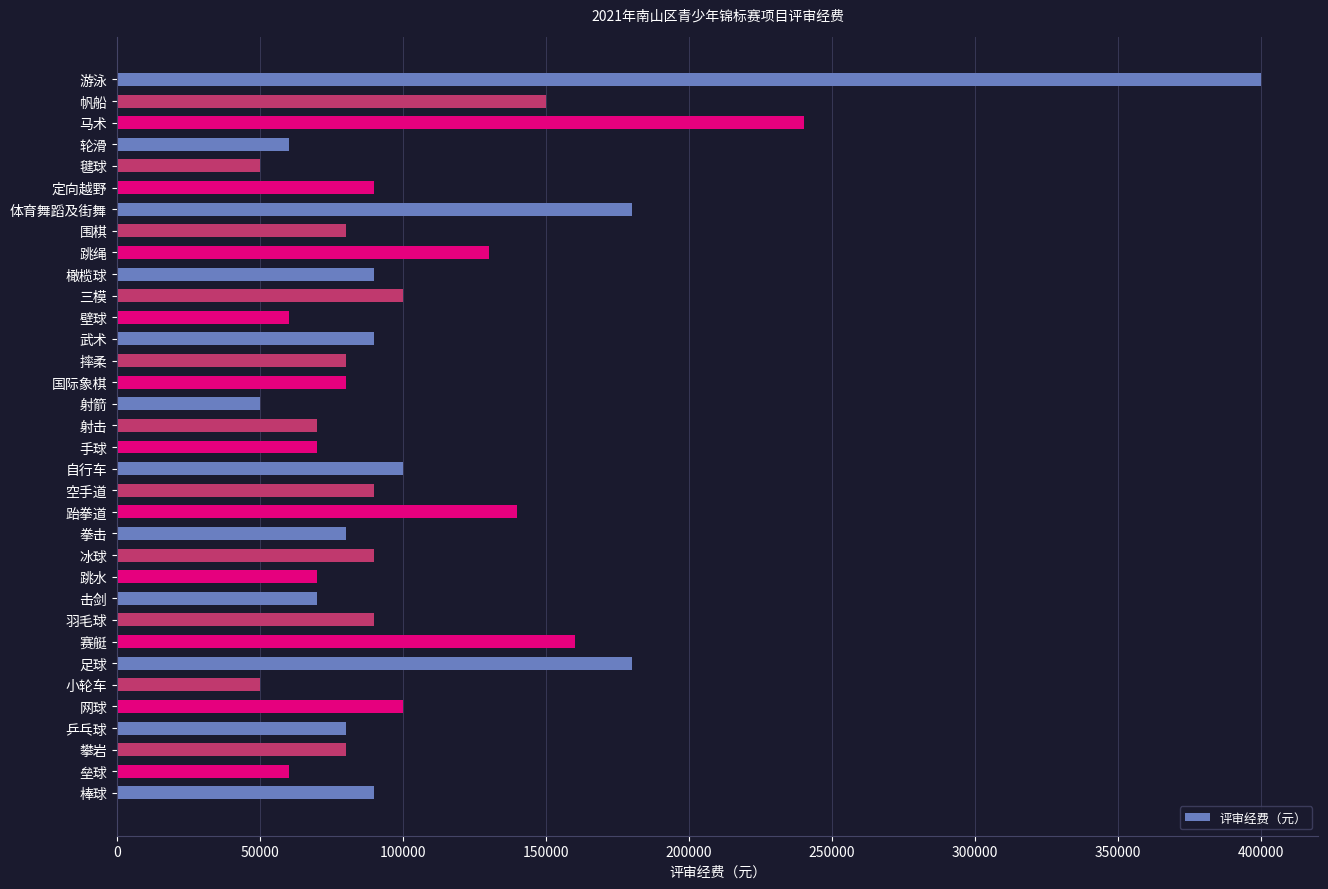

What is the difference between the maximum and second lowest values?

350000